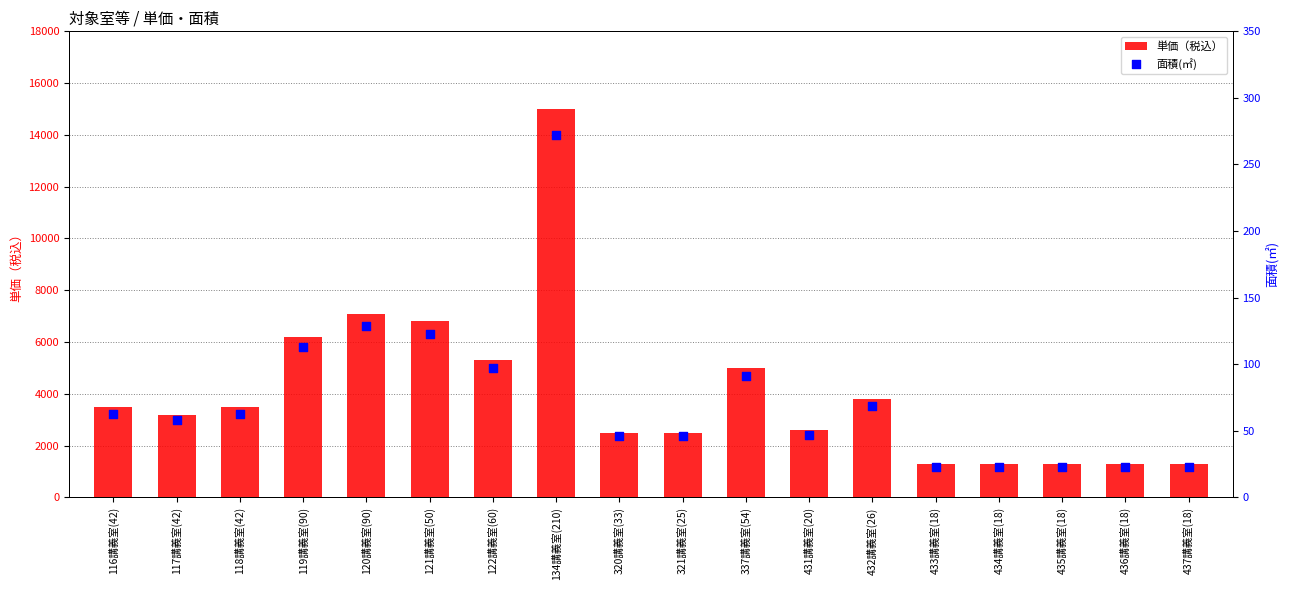

What is the total value across all series at 134講義室(210)?

15272